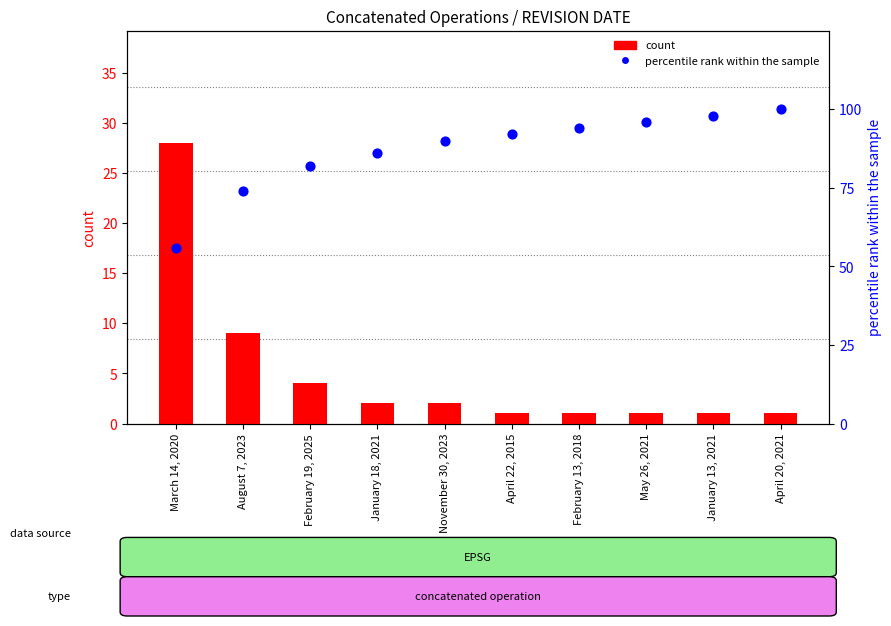

What are all the series names shown in the legend?

count, percentile rank within the sample